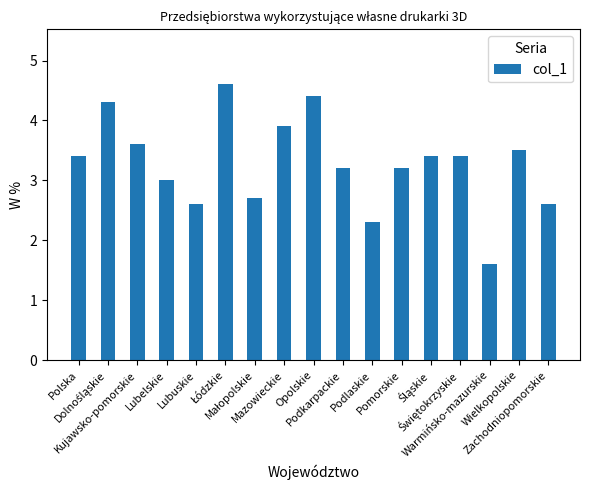

What is the label of the 5th bar from the left?

Lubuskie